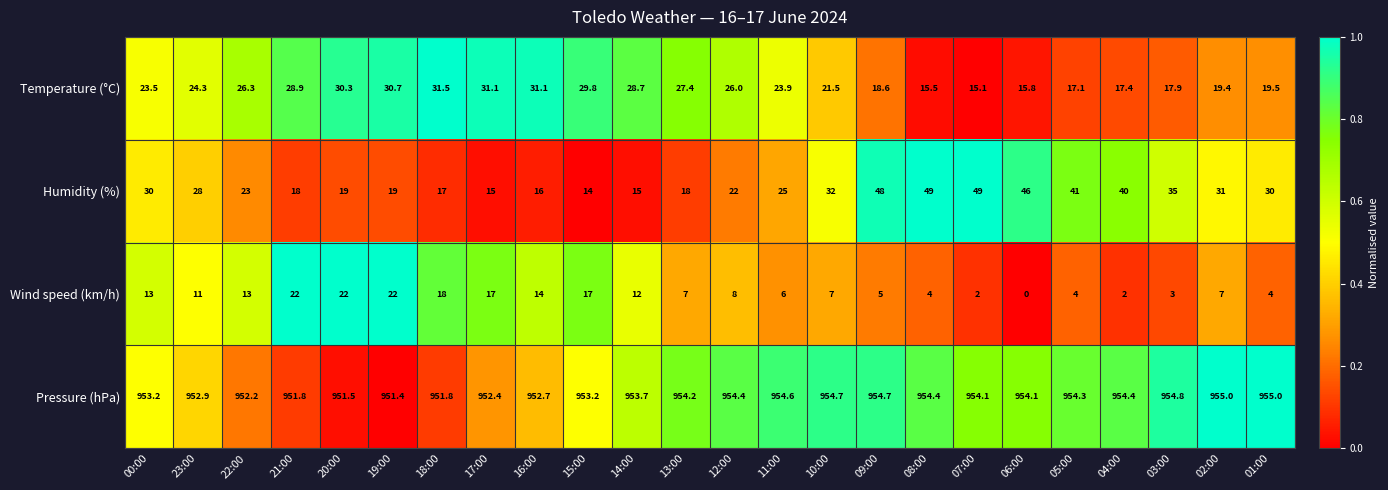

The value of Temperature (°C) at 11:00 is 34.4. True or false?

False